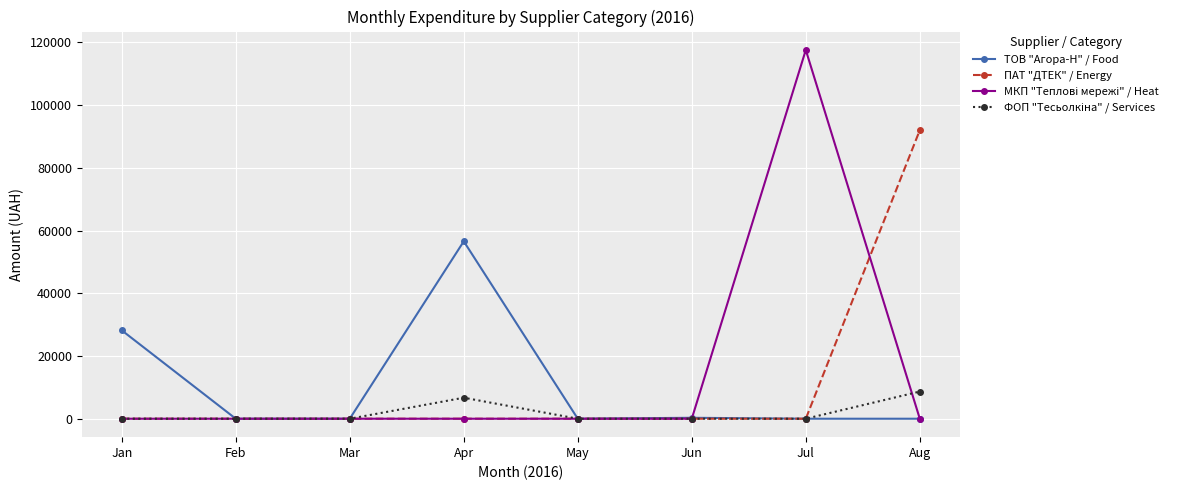

Where is the first local maximum for ТОВ "Агора-Н" / Food?

Apr